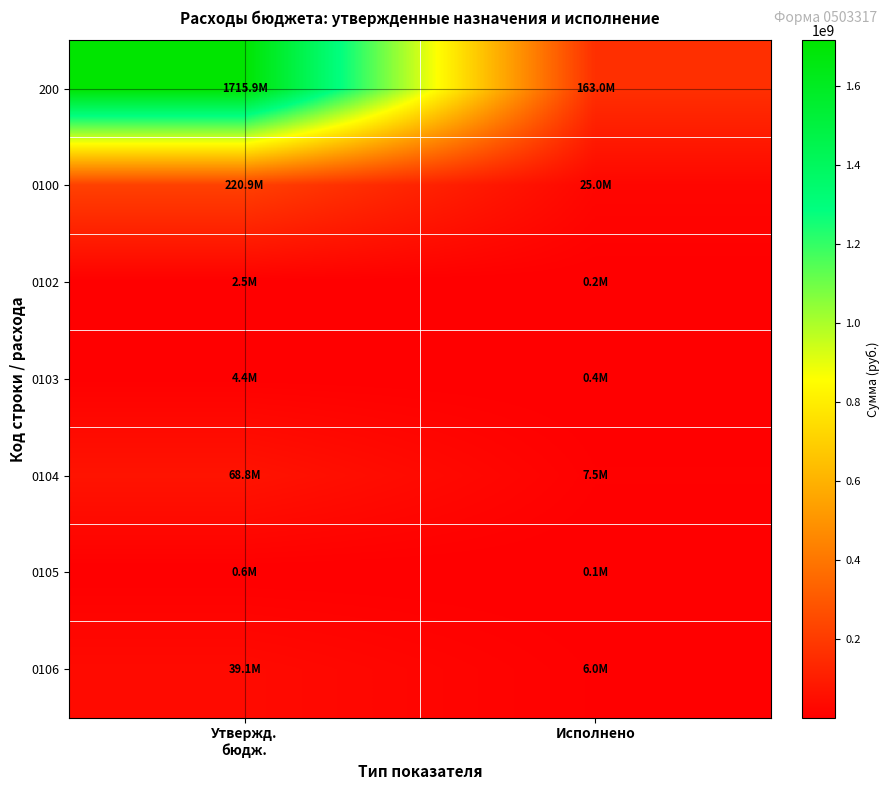

At which category does the chart reach its peak across all series?

Утвержд.
бюдж.